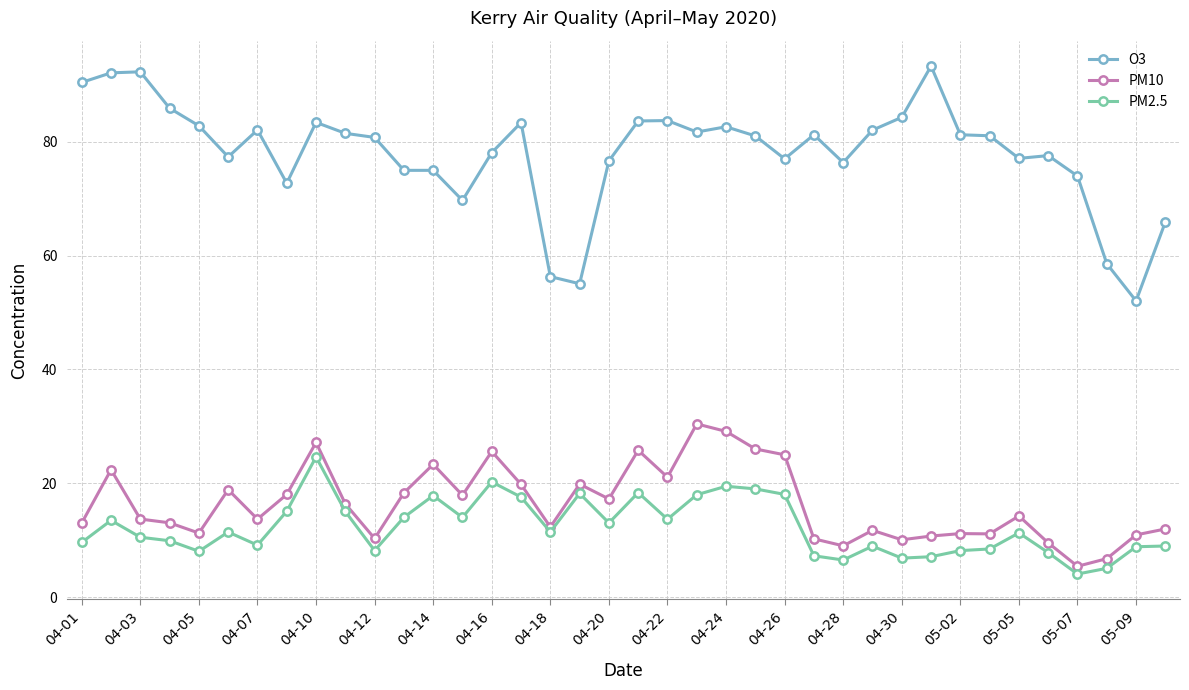

List the series in order of their peak value, lowest first.

PM2.5, PM10, O3